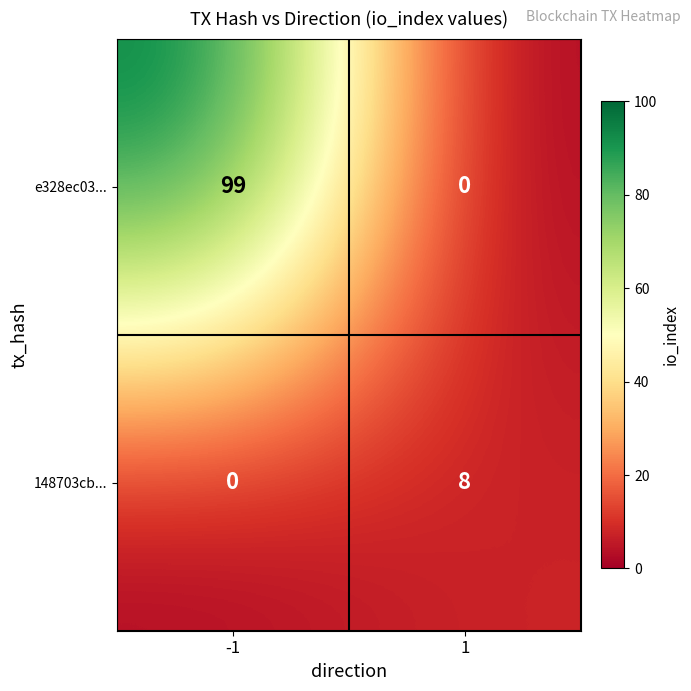

What is the greatest value displayed?

99